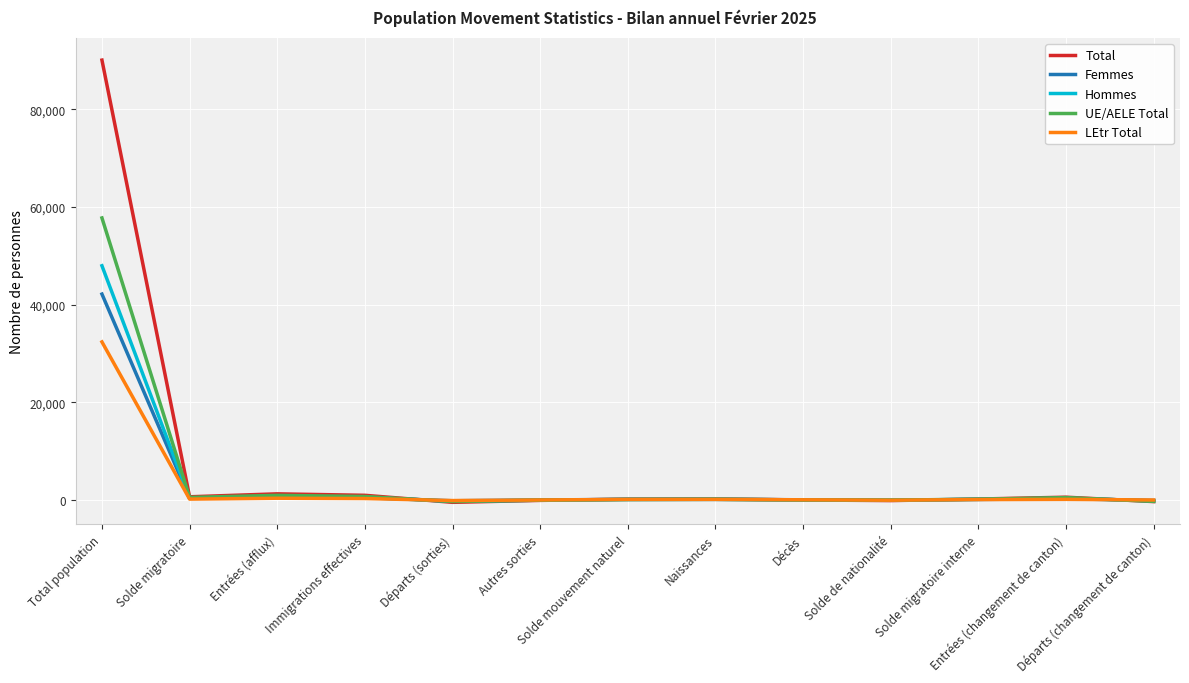

What is the maximum value shown in the chart?

90112